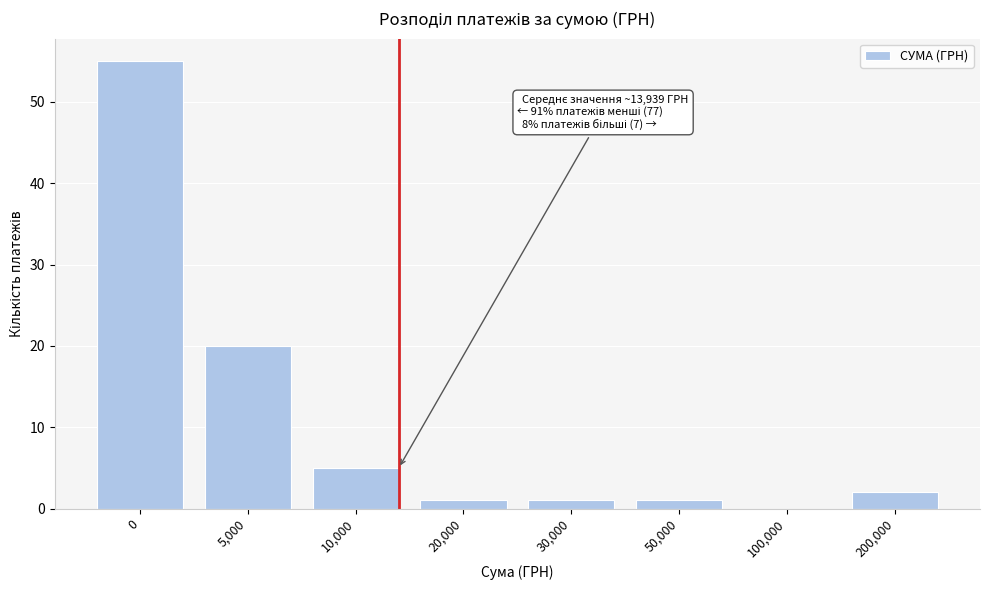

Reading left to right, list all the values displayed in this chart.

0=55	5,000=20	10,000=5	20,000=1	30,000=1	50,000=1	100,000=0	200,000=2